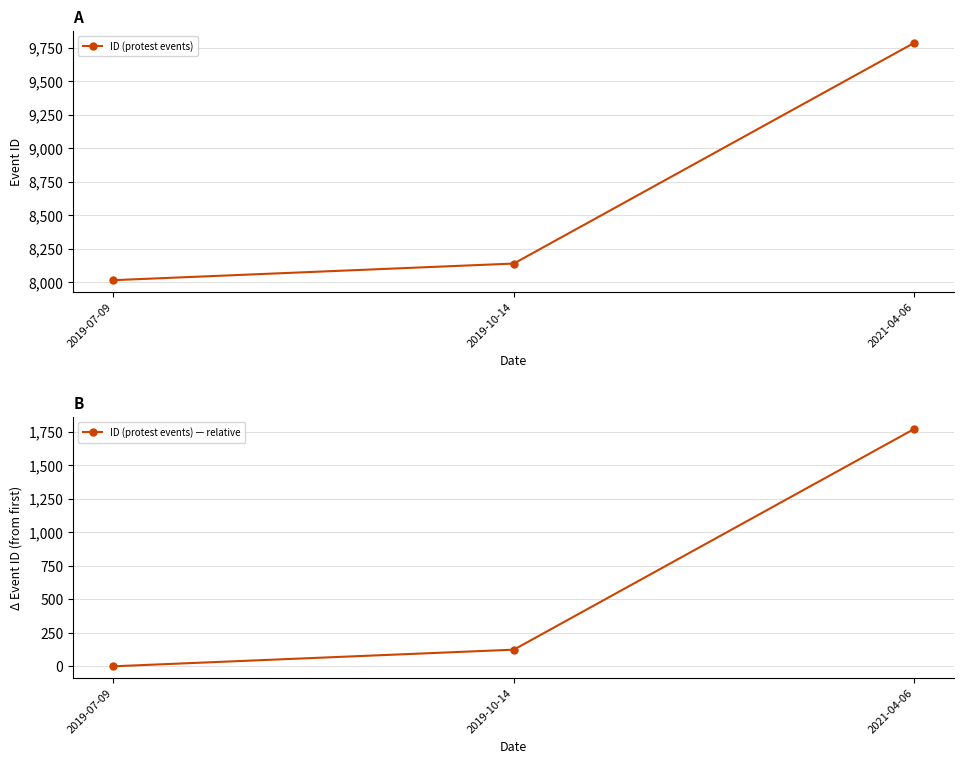

Is the value of ID (protest events) at 2021-04-06 greater than the value of ID (protest events) — relative at 2019-07-09?

Yes